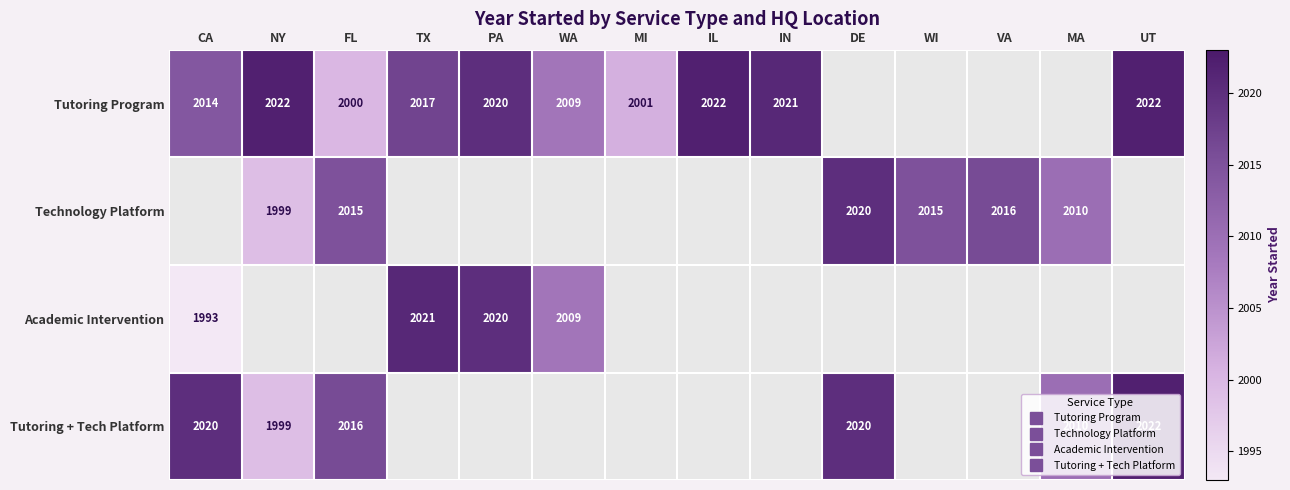

Is it true that Tutoring Program equals 2021.0 at IN?

True